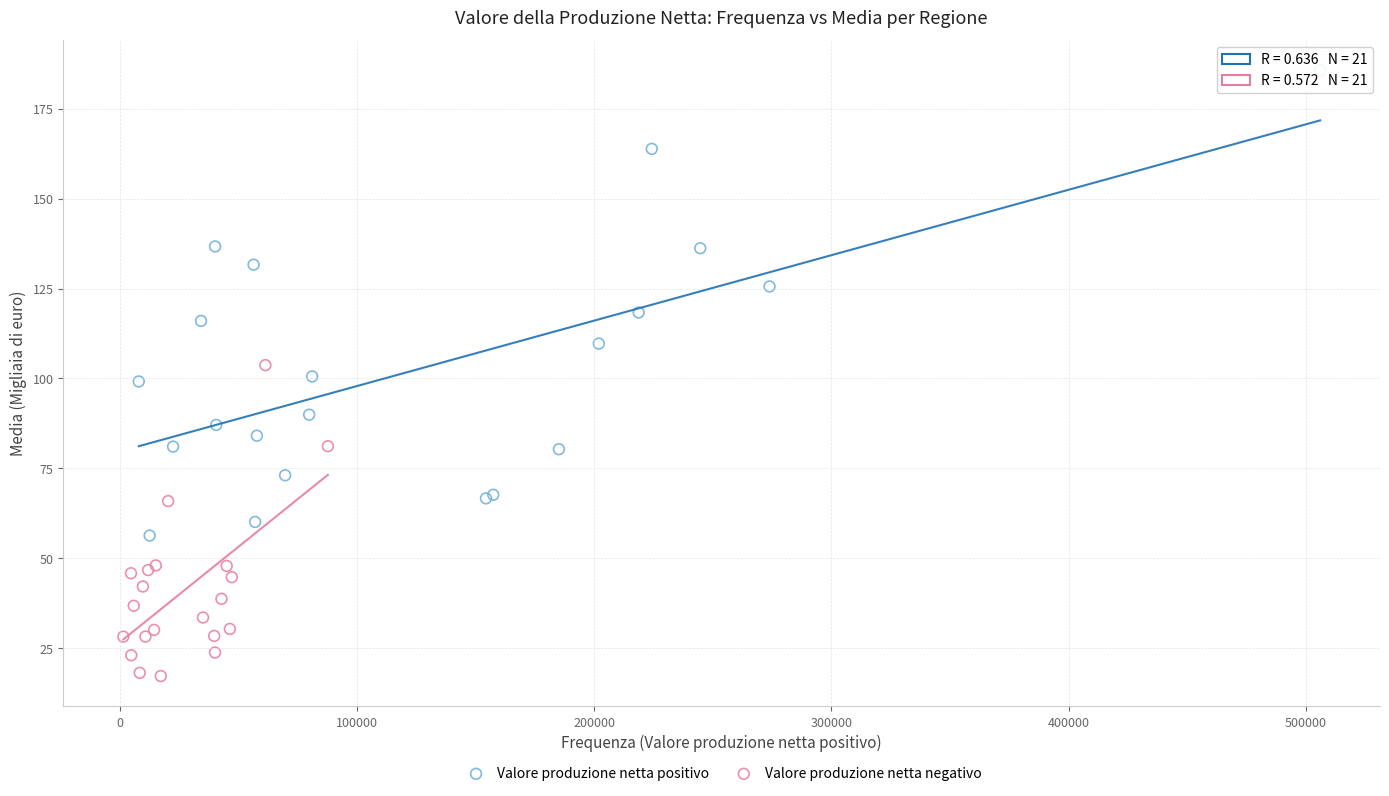

Which series has the widest spread of Y values?

Valore produzione netta positivo